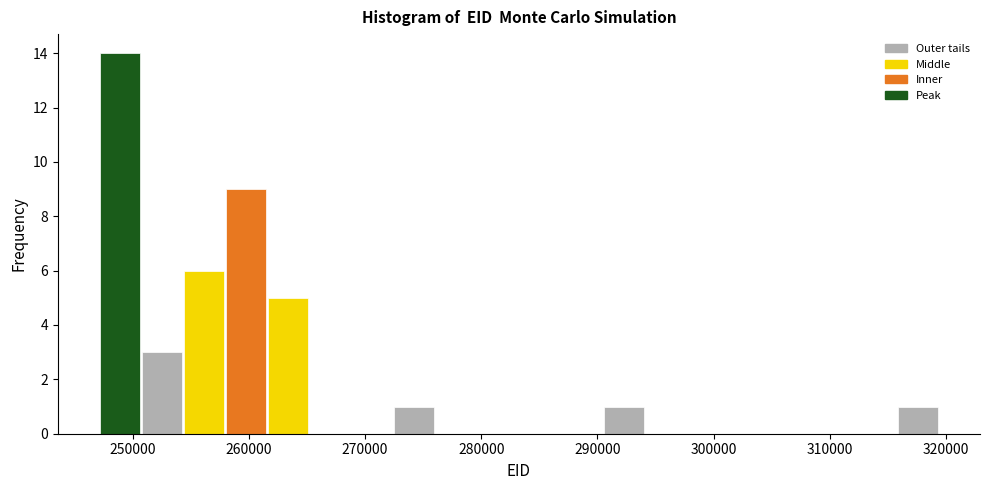

Around what value on the x-axis is the tallest bar? Give the approximate position of its centre, as read against the axis.

249000